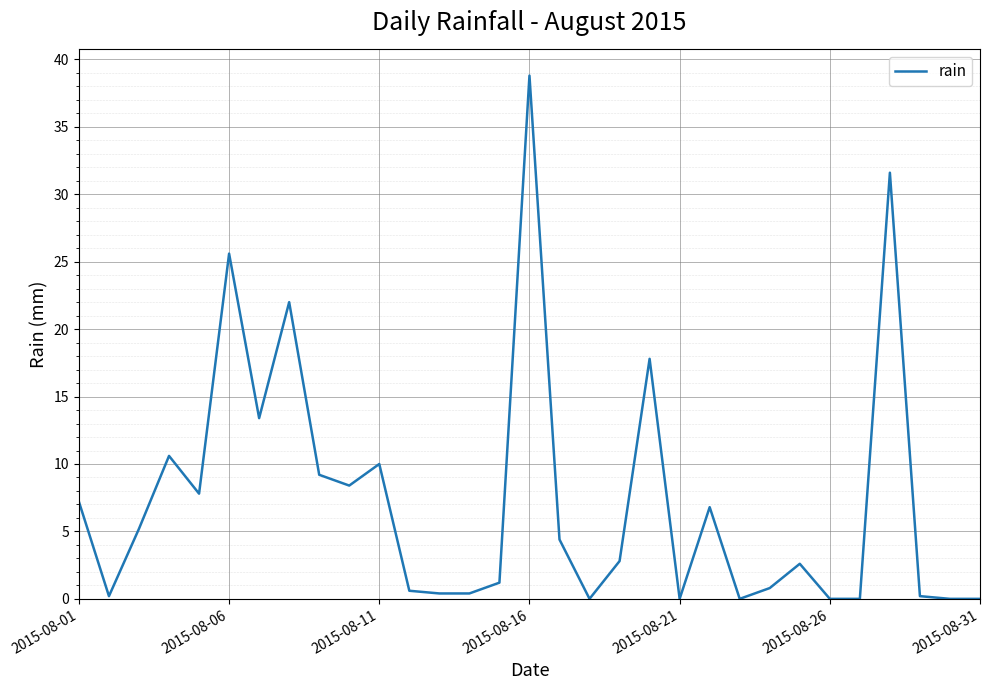

What is the maximum value shown in the chart?

38.8